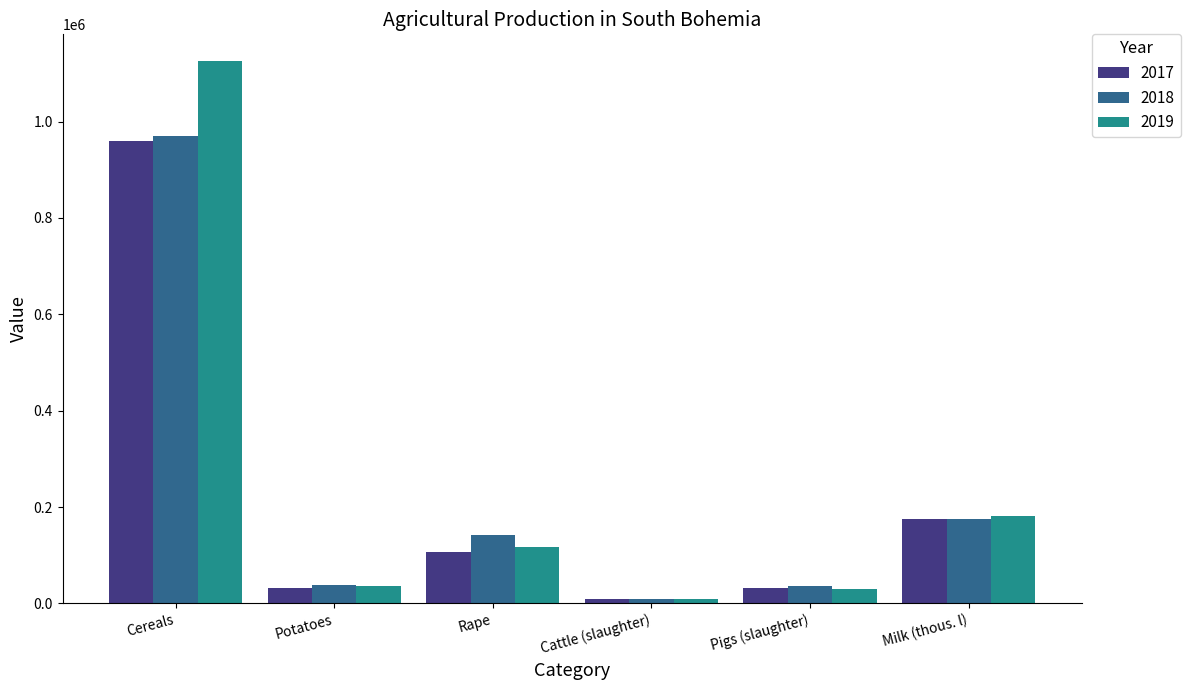

What is the label of the 4th bar from the right?

Rape